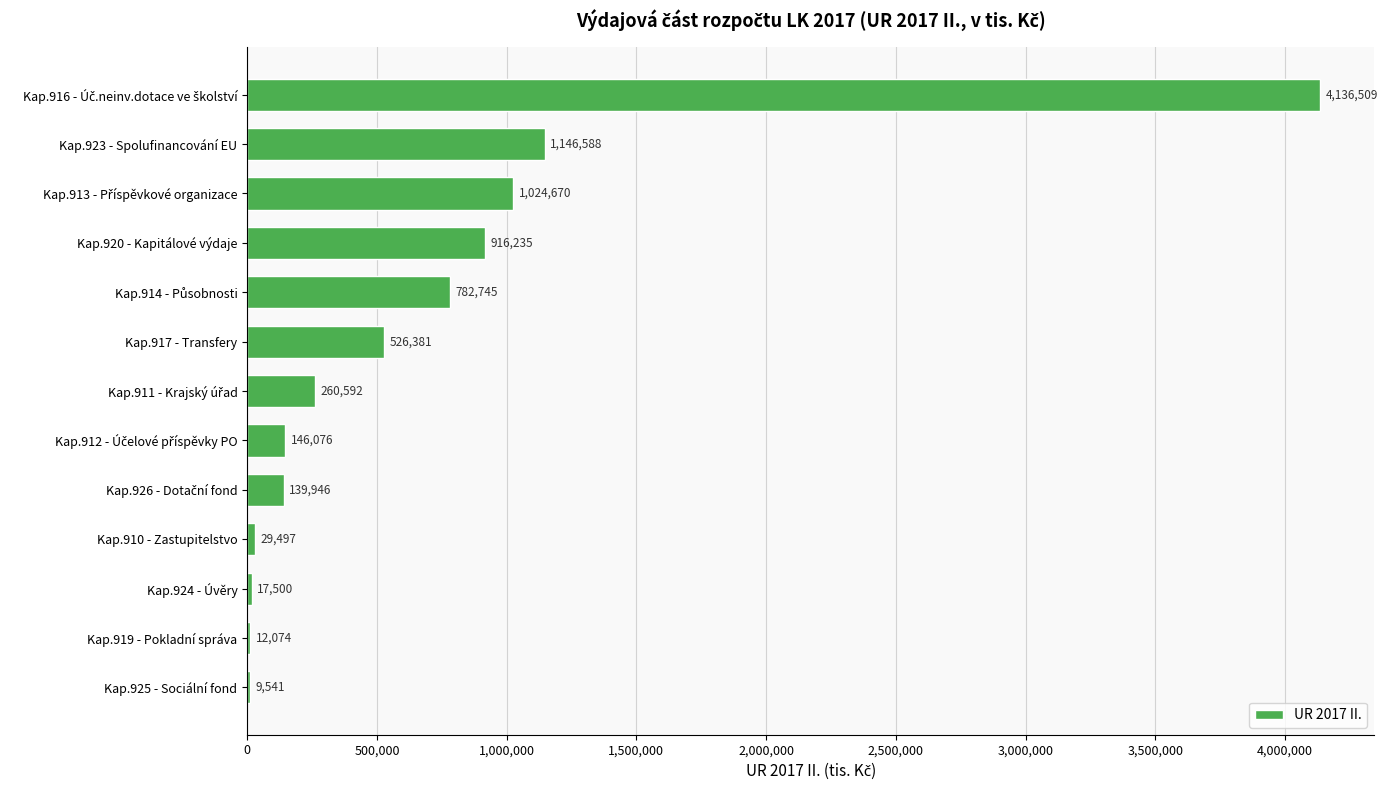

What value does the data have at Kap.919 - Pokladní správa?

12074.0